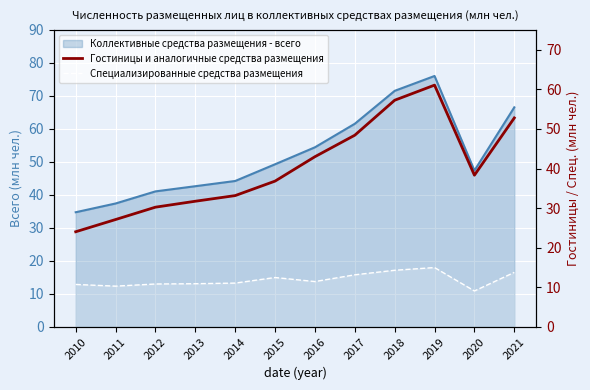

How many lines are shown in the chart?

2